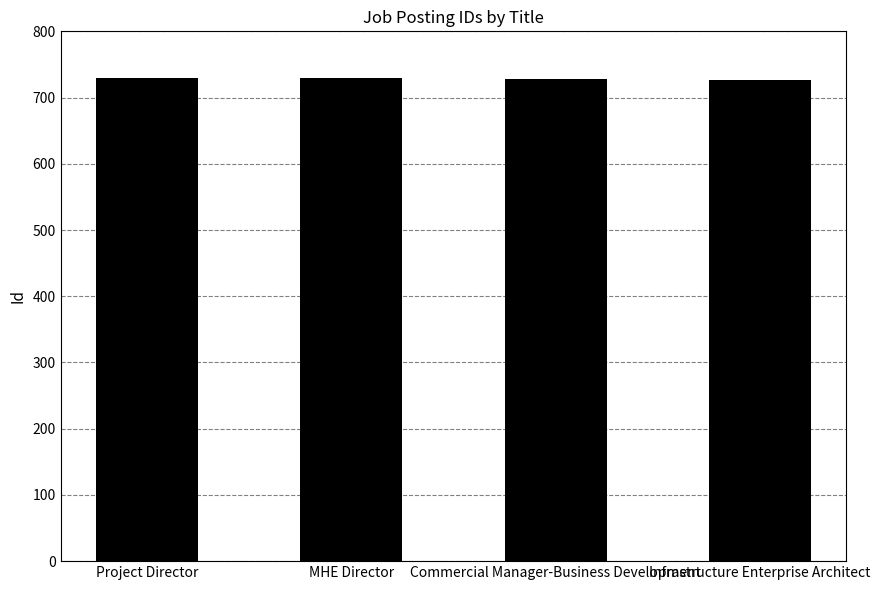

What is the approximate value at Commercial Manager-Business Development?

728